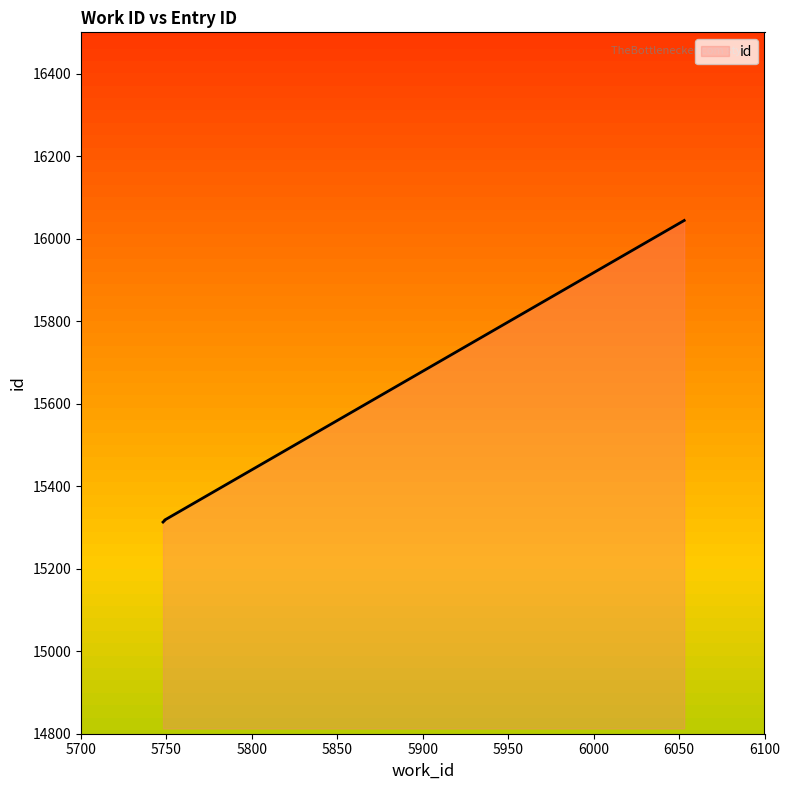

At which category does the chart reach its minimum across all series?

5748